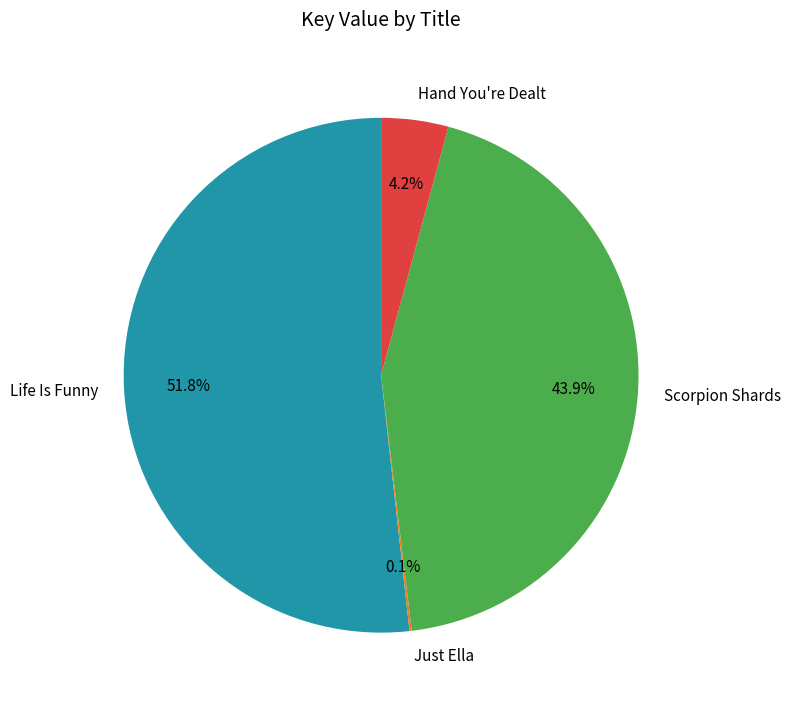

Which has a higher value, Life Is Funny or Scorpion Shards?

Life Is Funny